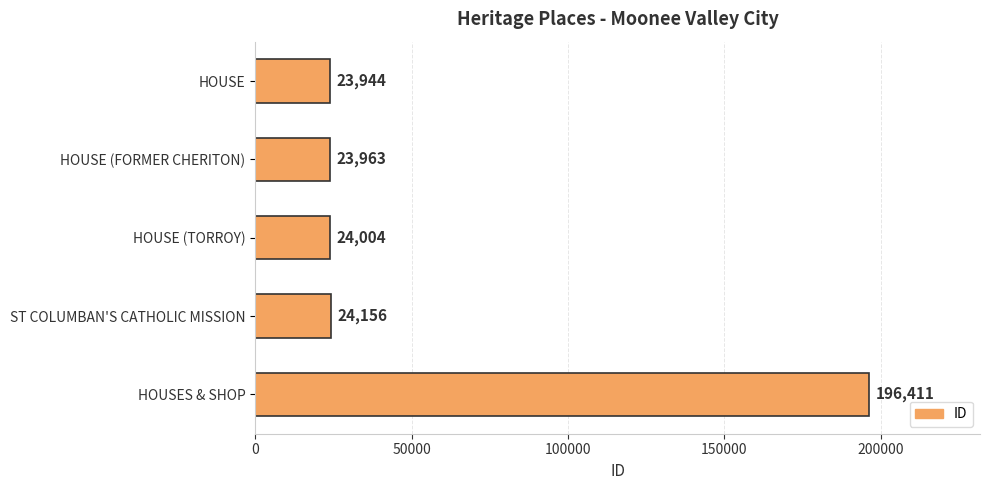

What is the difference between the maximum and second lowest values?

172448